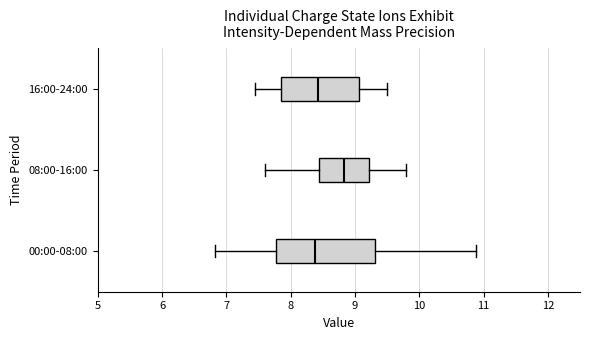

Reading bottom to top, read every box against the x-axis: the position of its median line, the range the box covers, and the ends of its whiskers. The values are not printed on the chart, so give them approximately, as read against the axis.

00:00-08:00: median 8.4, box 7.8 to 9.3, whiskers 6.8 to 10.9
08:00-16:00: median 8.8, box 8.4 to 9.2, whiskers 7.6 to 9.8
16:00-24:00: median 8.4, box 7.9 to 9.1, whiskers 7.5 to 9.5